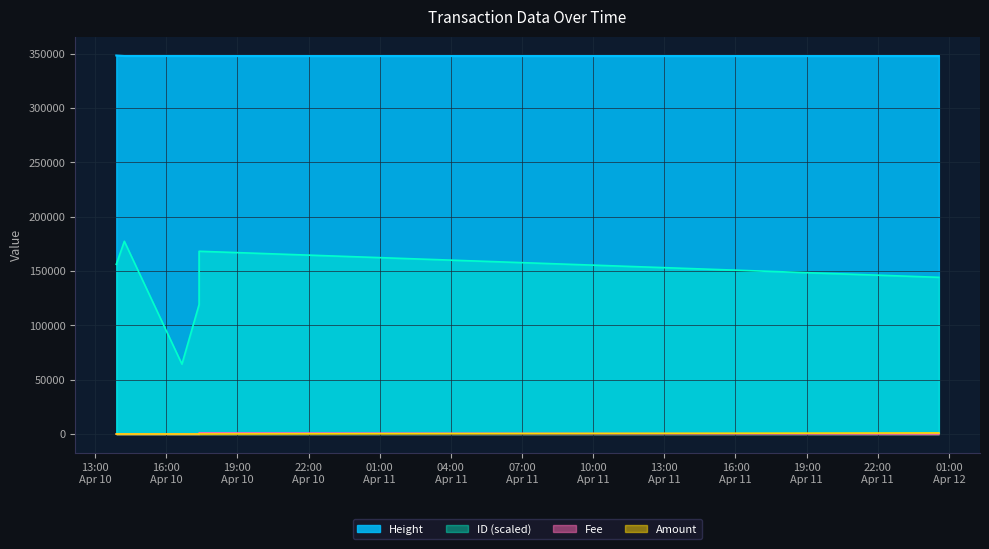

True or false: Fee has a value of 1000.0 at 2017-04-10 17:23:11.

True